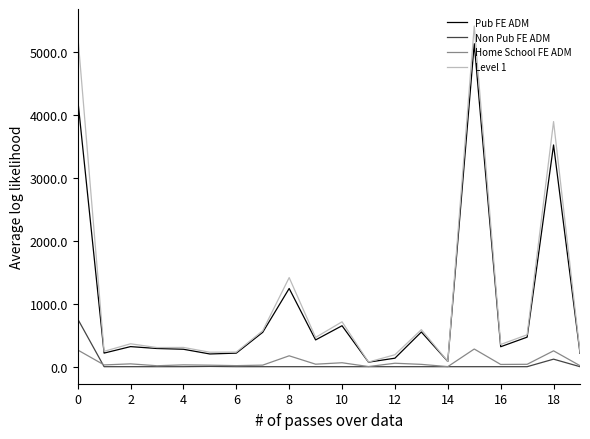

What is the lowest value of the Pub FE ADM series?

72.0